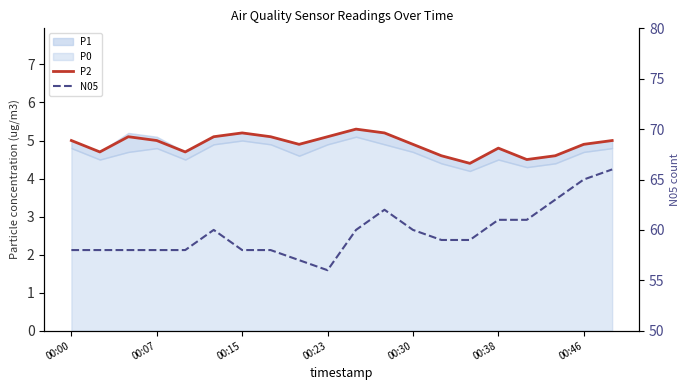

True or false: N05 and P2 cross at least once.

False